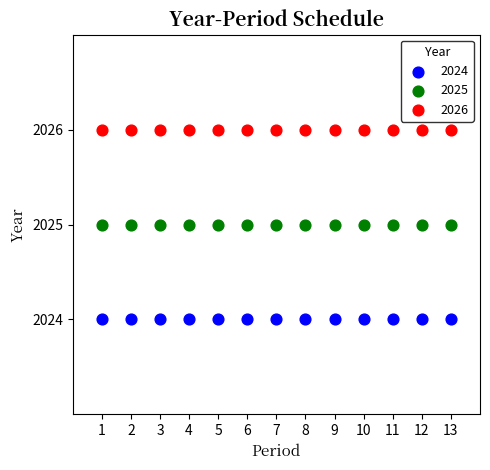

Which series reaches the maximum Y coordinate?

2026